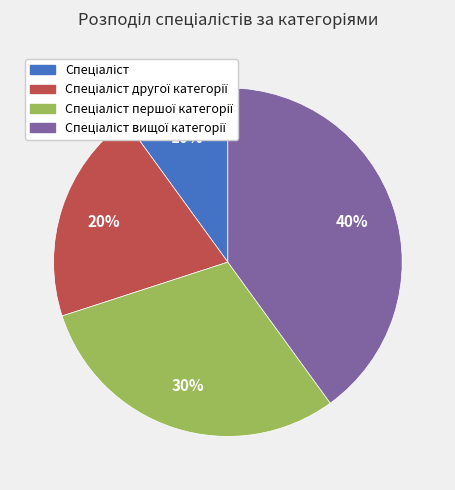

Does any single category account for the majority?

No